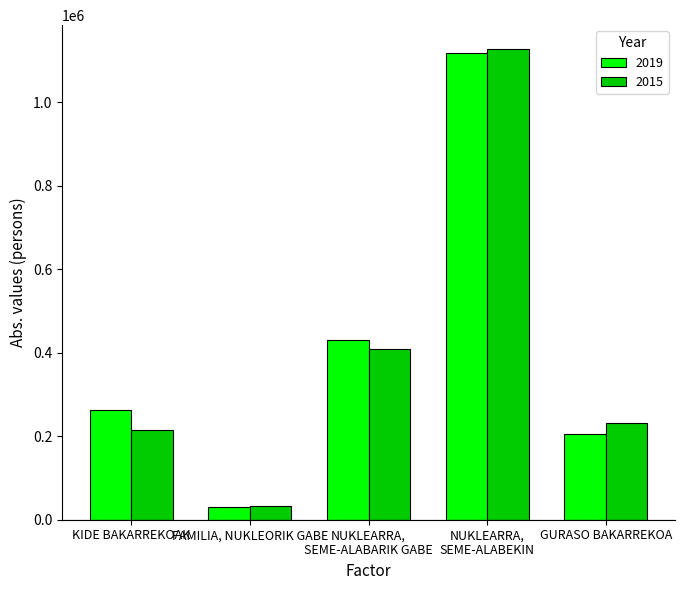

How many bars are there in each group?

2